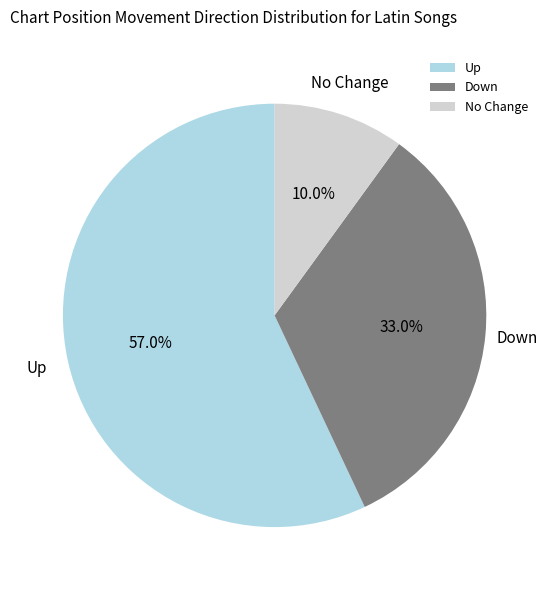

Count the number of slices in the pie.

3